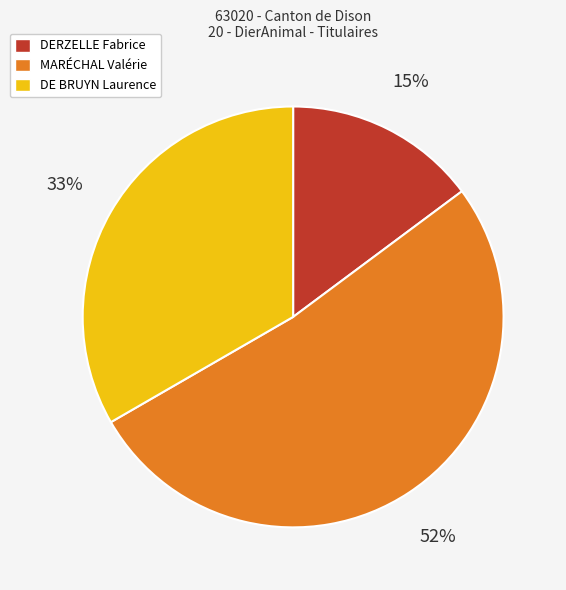

Is the sum of MARÉCHAL Valérie and DERZELLE Fabrice greater than half?

Yes